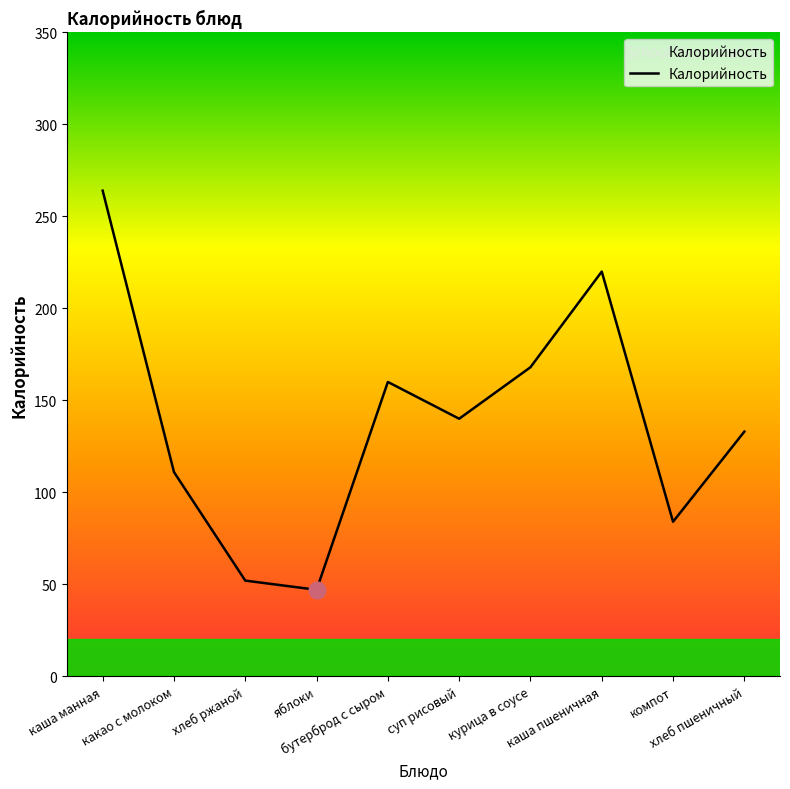

Is it true that the value at каша пшеничная is 51?

False